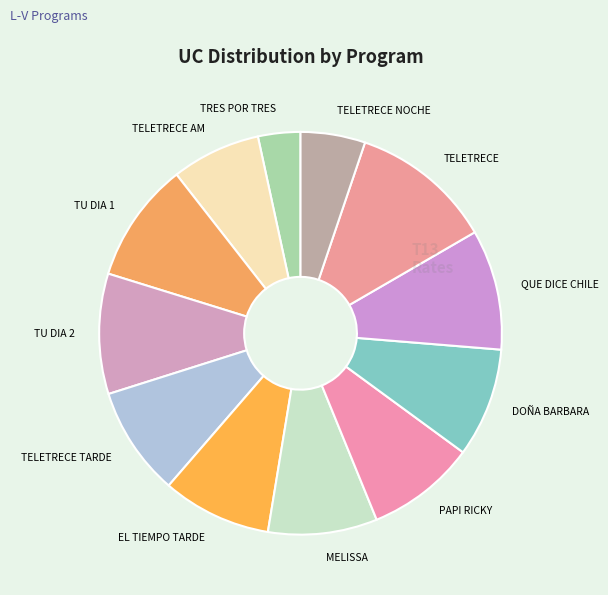

What is the largest slice in the pie chart?

TELETRECE